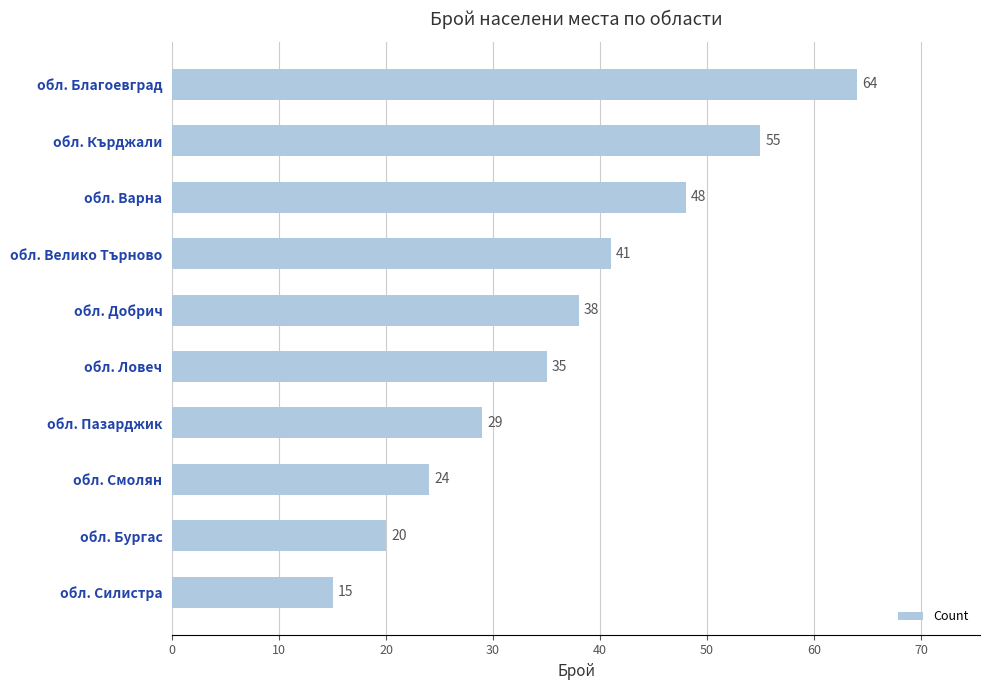

List the labels in order of value, largest first.

обл. Благоевград, обл. Кърджали, обл. Варна, обл. Велико Търново, обл. Добрич, обл. Ловеч, обл. Пазарджик, обл. Смолян, обл. Бургас, обл. Силистра